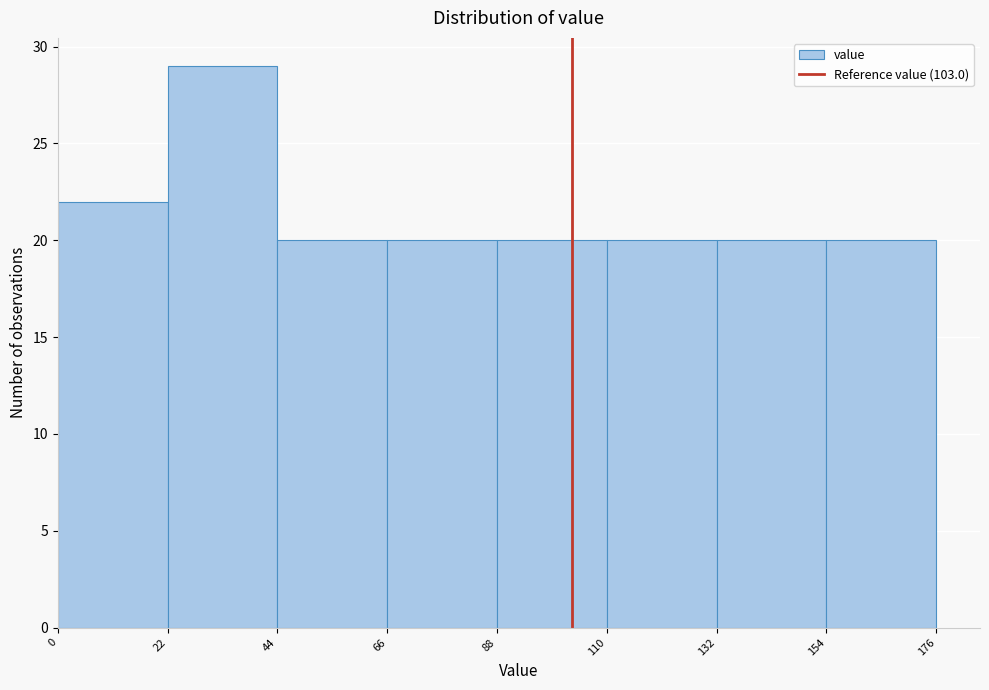

Over which range of the x-axis is the bar tallest?

22 to 44